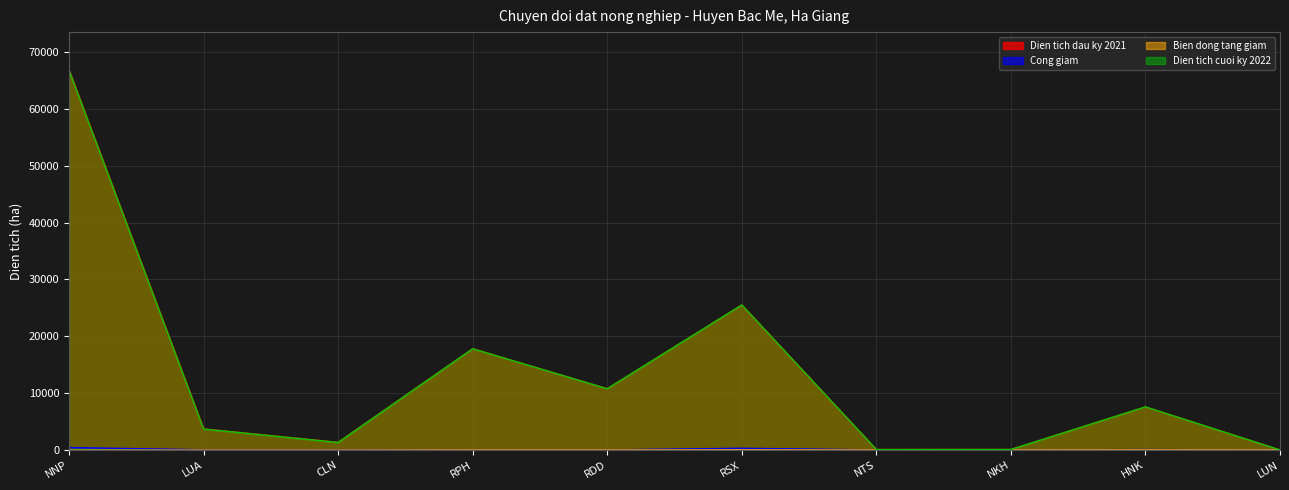

How many categories are shown in the chart?

10